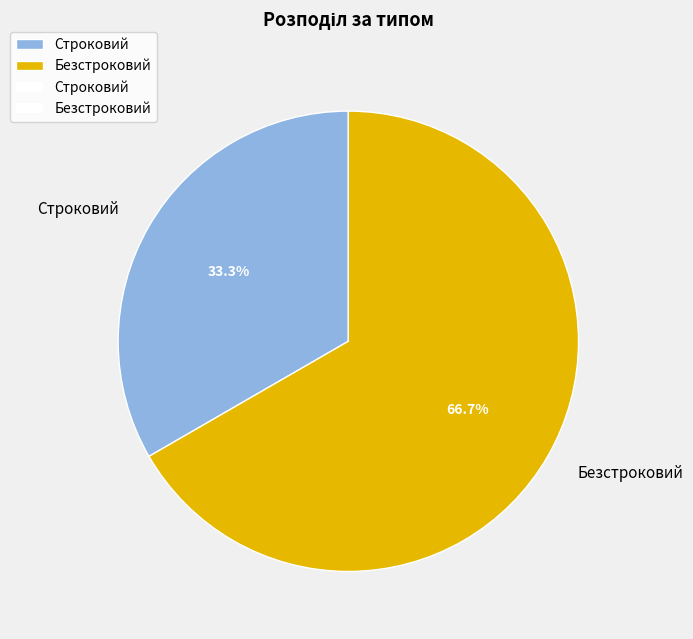

What percentage is the Строковий slice, to the nearest percent?

33%